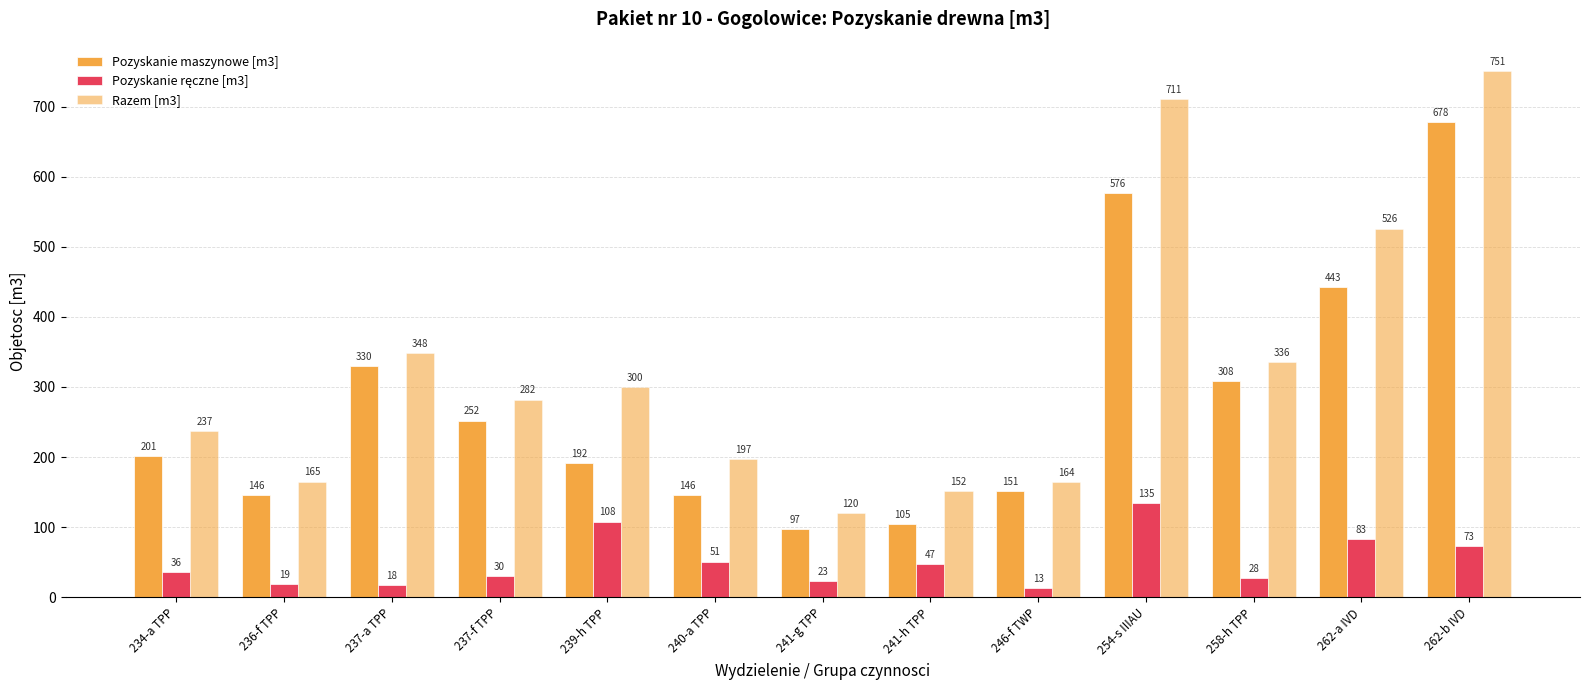

The Razem [m3] series shows 711 at 254-s IIIAU. True or false?

True